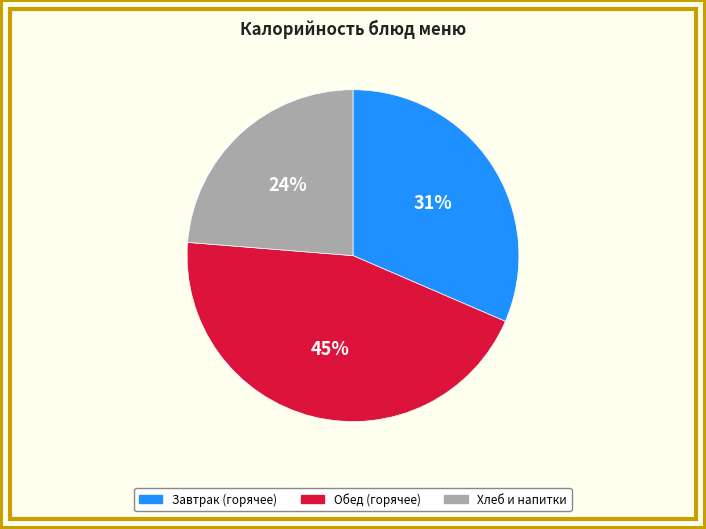

To the nearest percent, what portion does Обед (горячее) represent?

45%